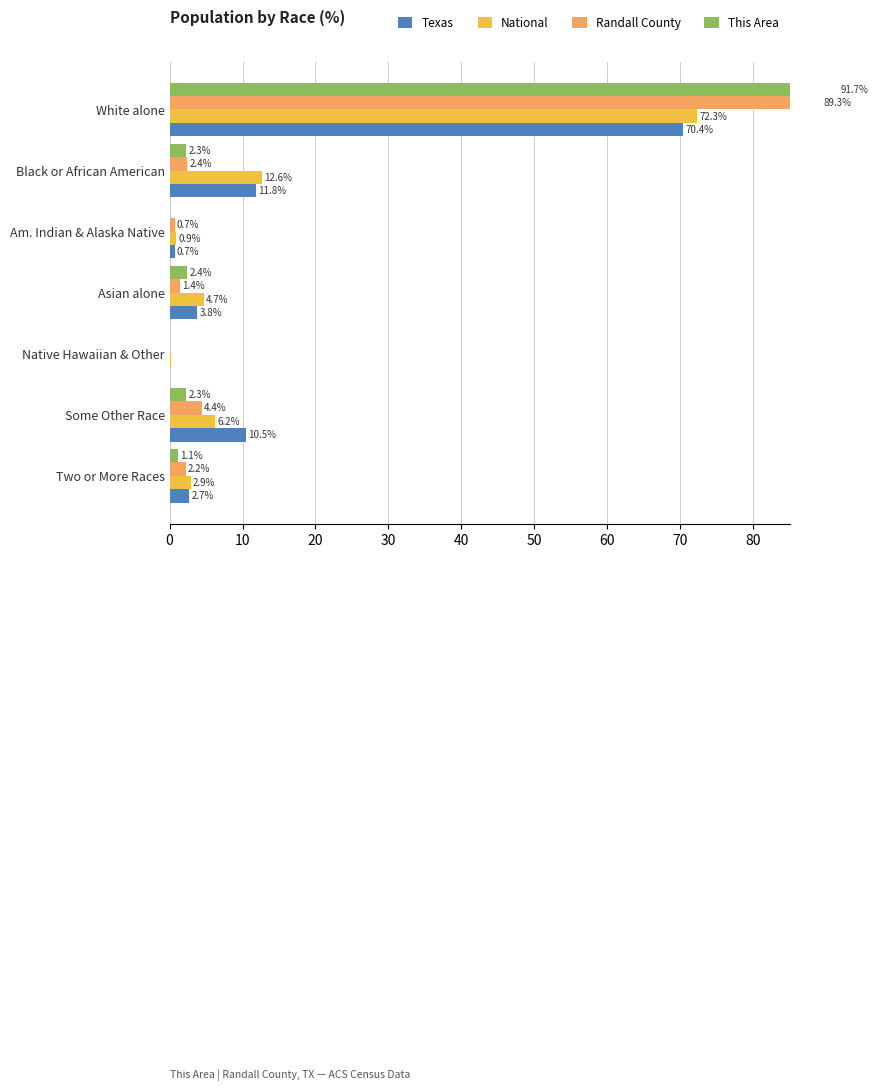

How many data points in Randall County are less than 2?

3